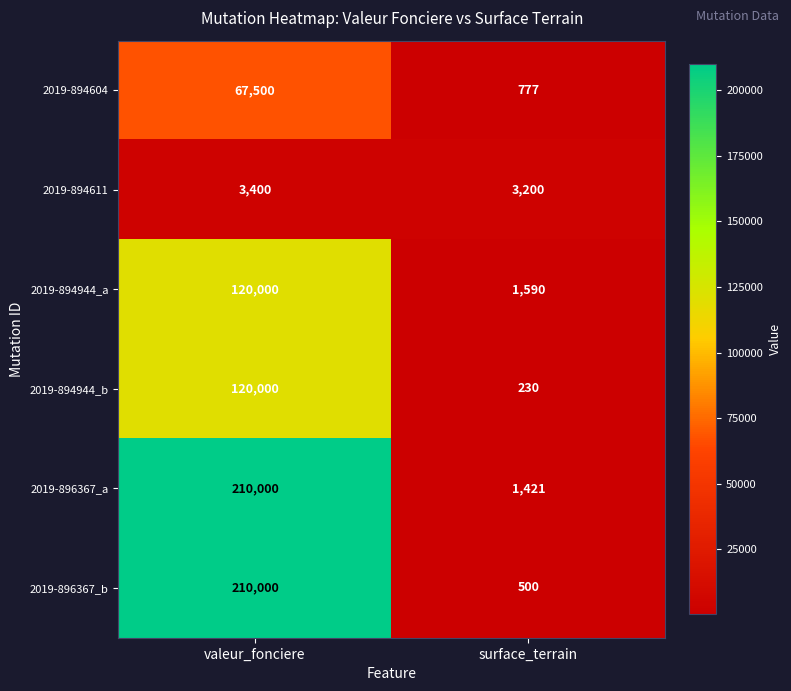

What is the difference between the maximum and minimum values in the 2019-896367_b series?

209500